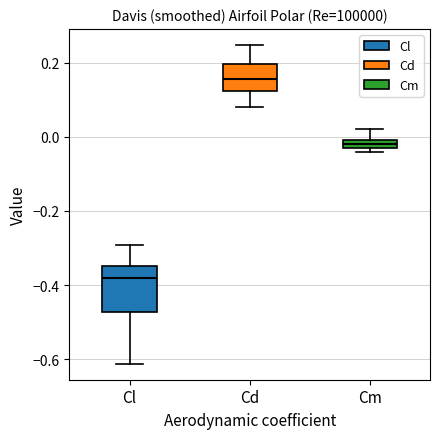

Which box has the lowest median line?

Cl